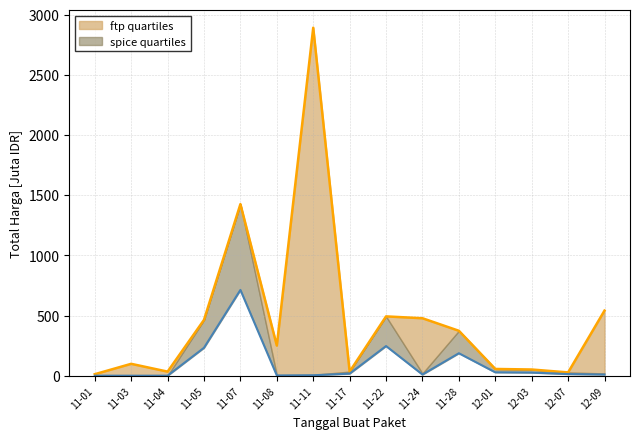

Is the value of spice quartiles at 11-24 greater than the value of ftp quartiles at 11-07?

No